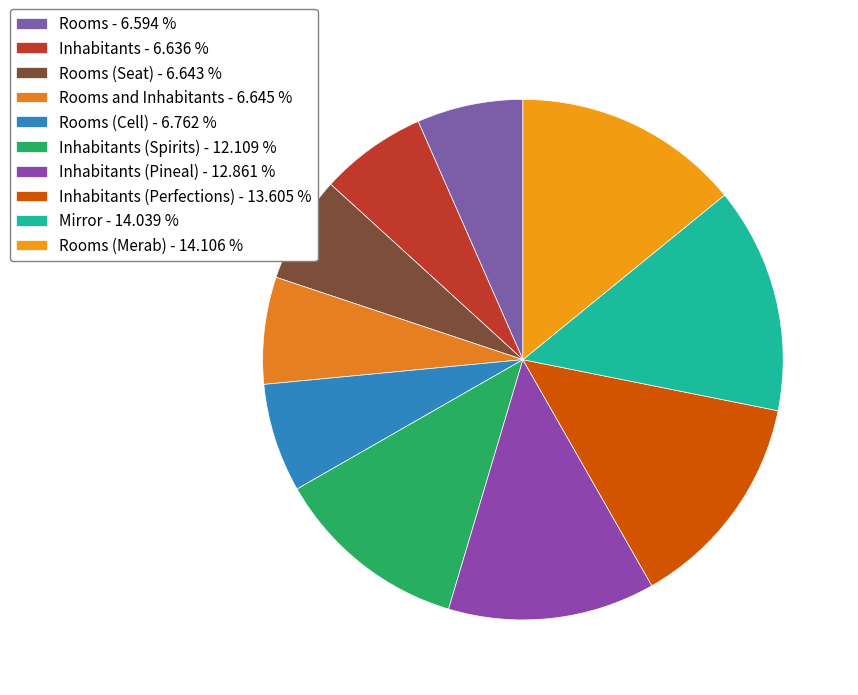

How many segments does this pie chart have?

10